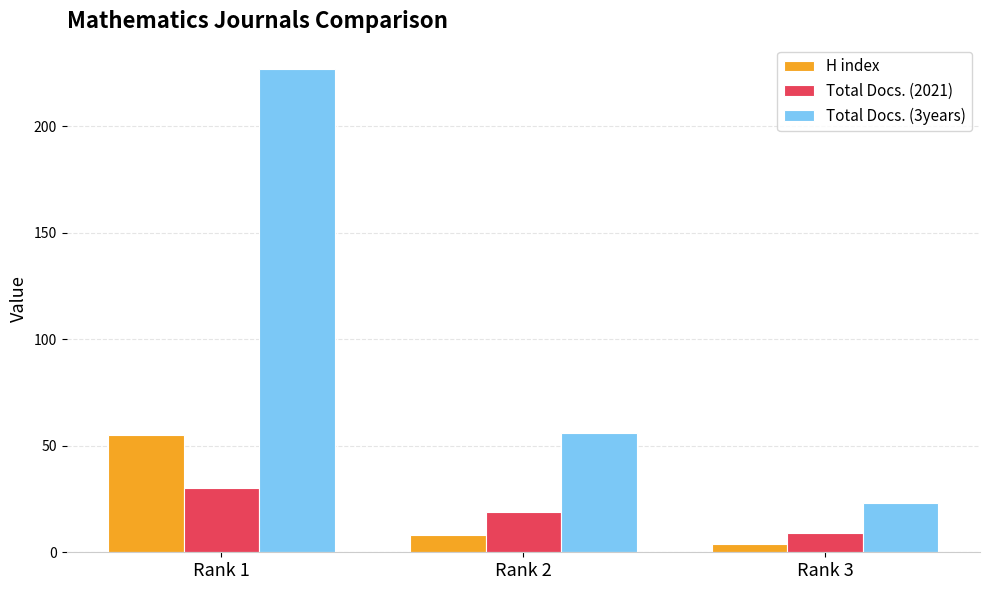

What is the lowest value of the Total Docs. (3years) series?

23